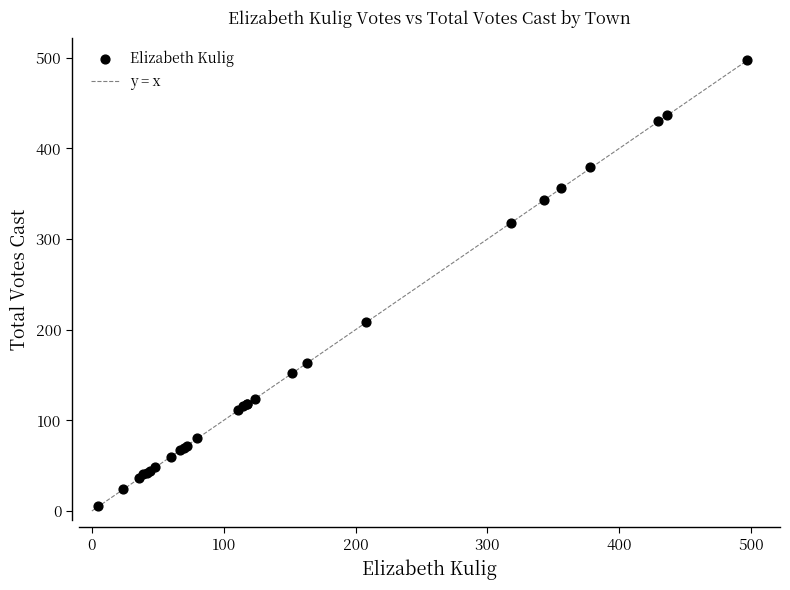

What Y value in the scatter plot is closest to 251?

208